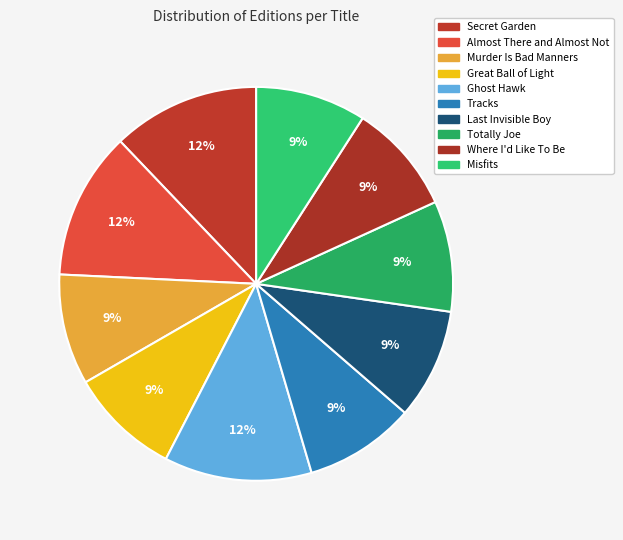

Count the number of slices in the pie.

10